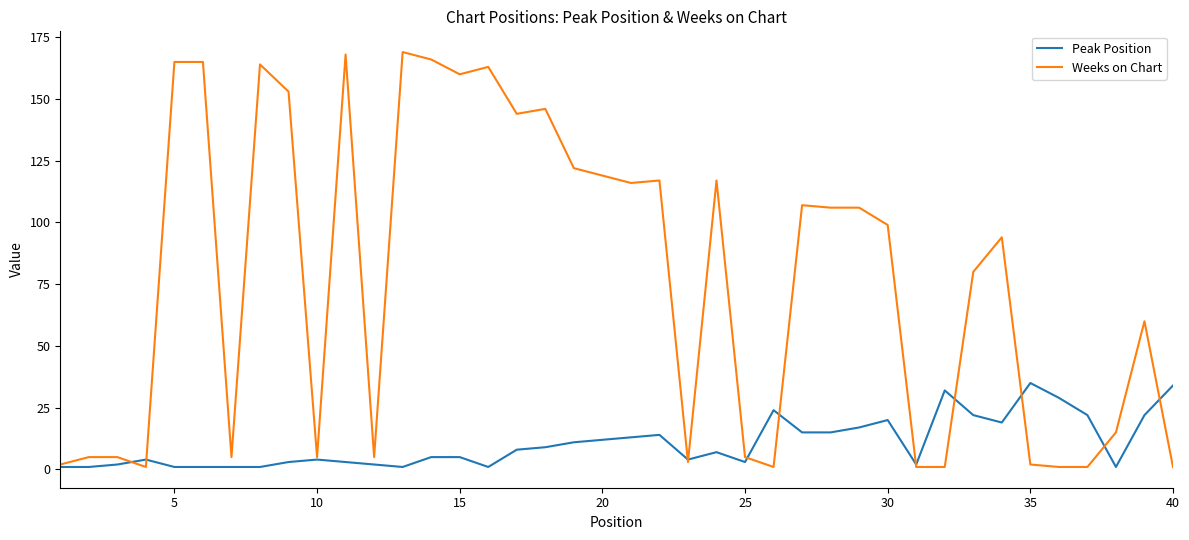

Is this an area chart (filled region under the line)?

No